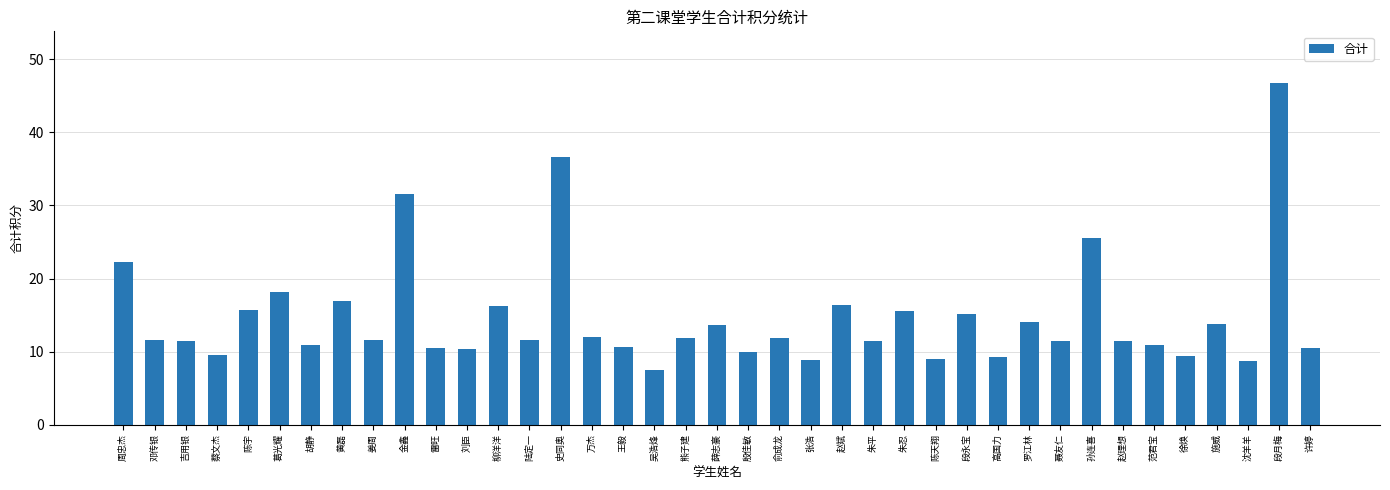

What is the change in value from 段永宝 to 段月梅?

+31.7